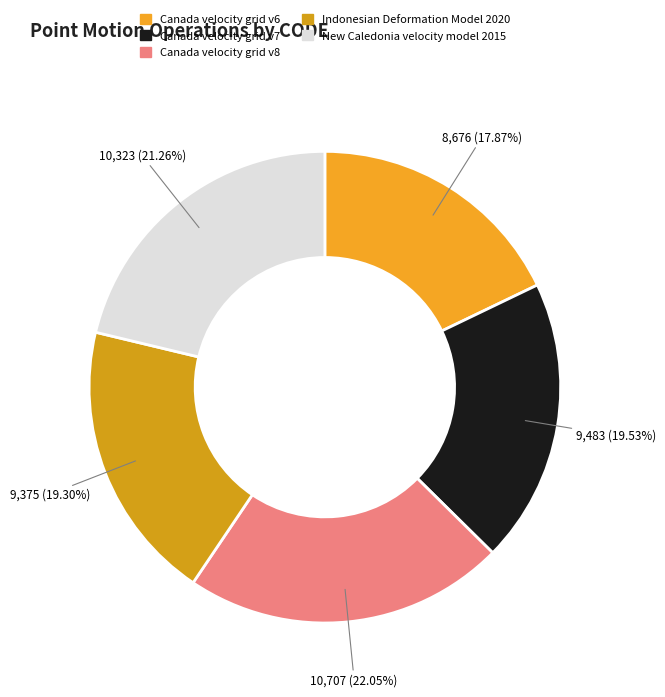

Which has a higher value, New Caledonia velocity model 2015 or Indonesian Deformation Model 2020?

New Caledonia velocity model 2015